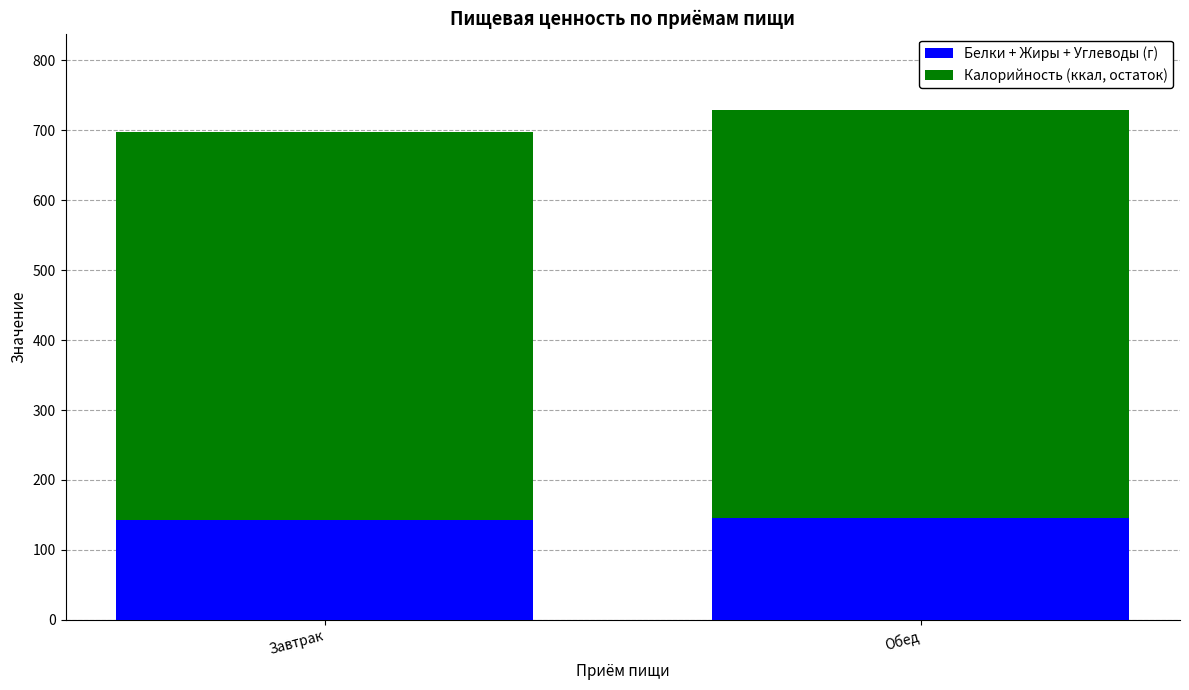

How many values in the Белки + Жиры + Углеводы (г) series are below 145?

1